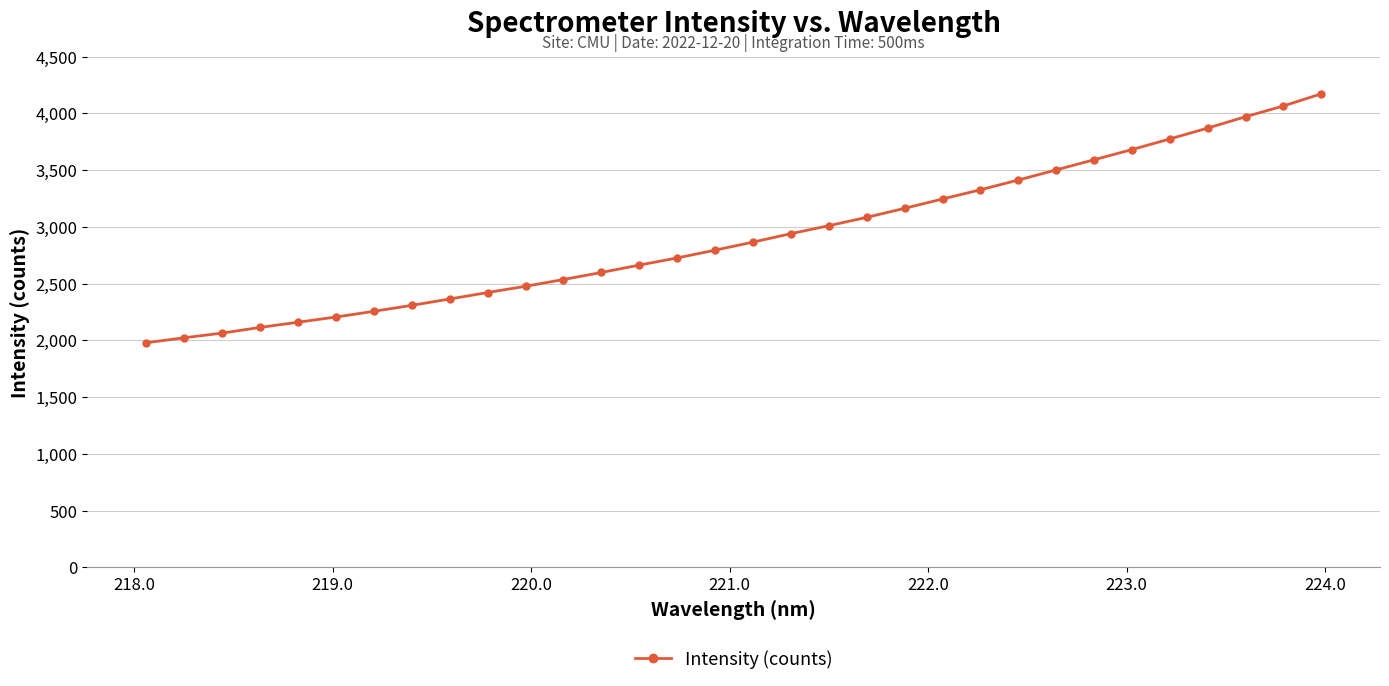

What is the maximum value shown in the chart?

4172.8